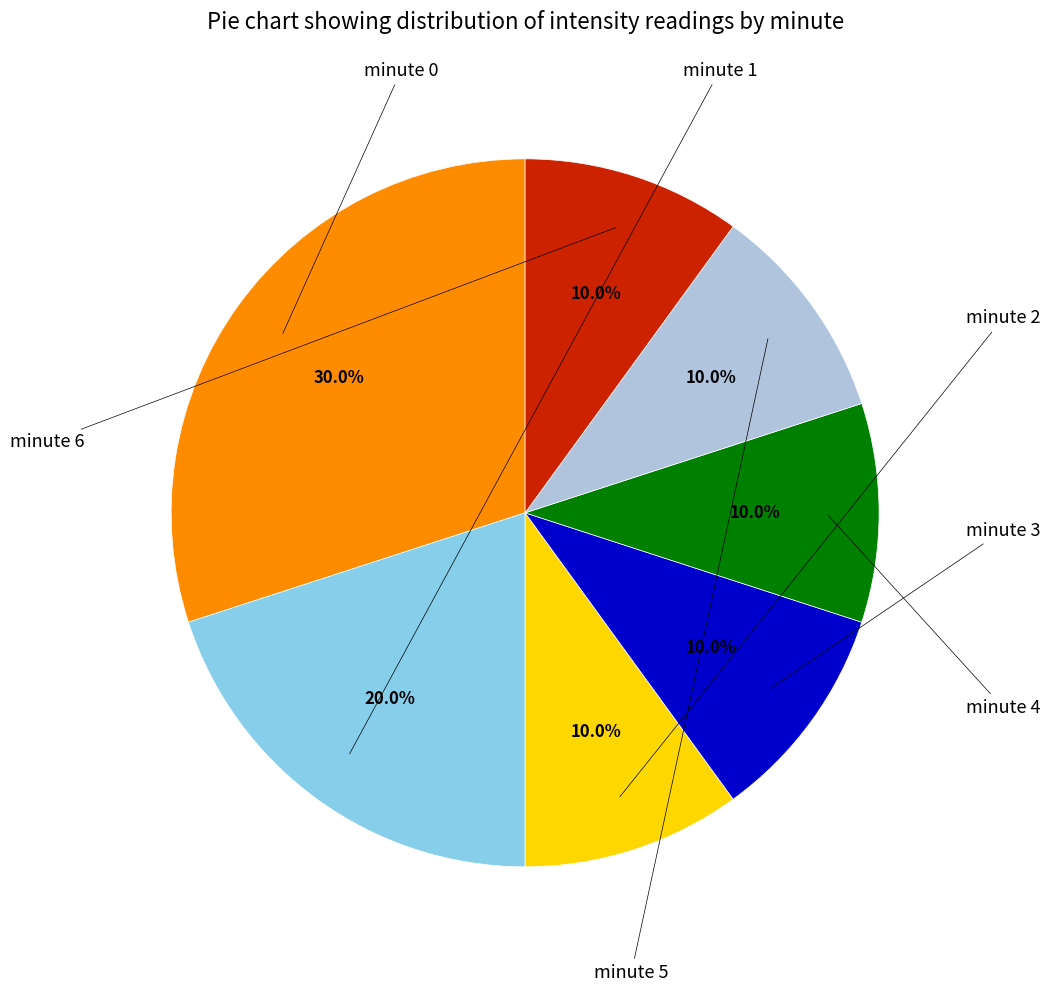

Is there a majority slice in this chart?

No